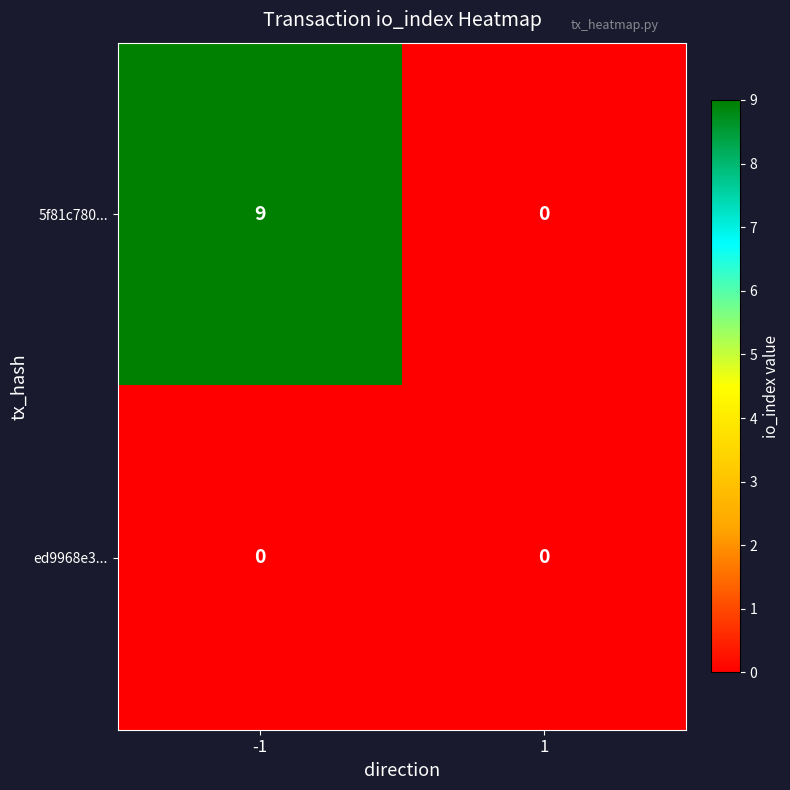

Reading left to right, transcribe all the data shown in this chart.

5f81c780...: -1=9	1=0
ed9968e3...: -1=0	1=0